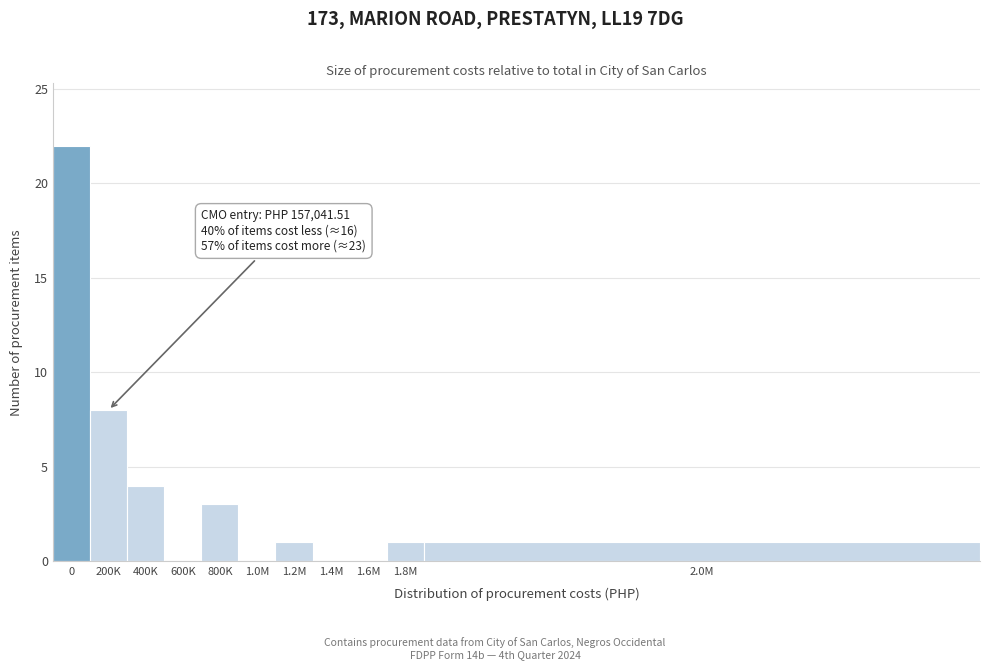

Reading left to right, what are all the values shown in this chart?

0=22	200K=8	400K=4	600K=0	800K=3	1.0M=0	1.2M=1	1.4M=0	1.6M=0	1.8M=1	2.0M=1